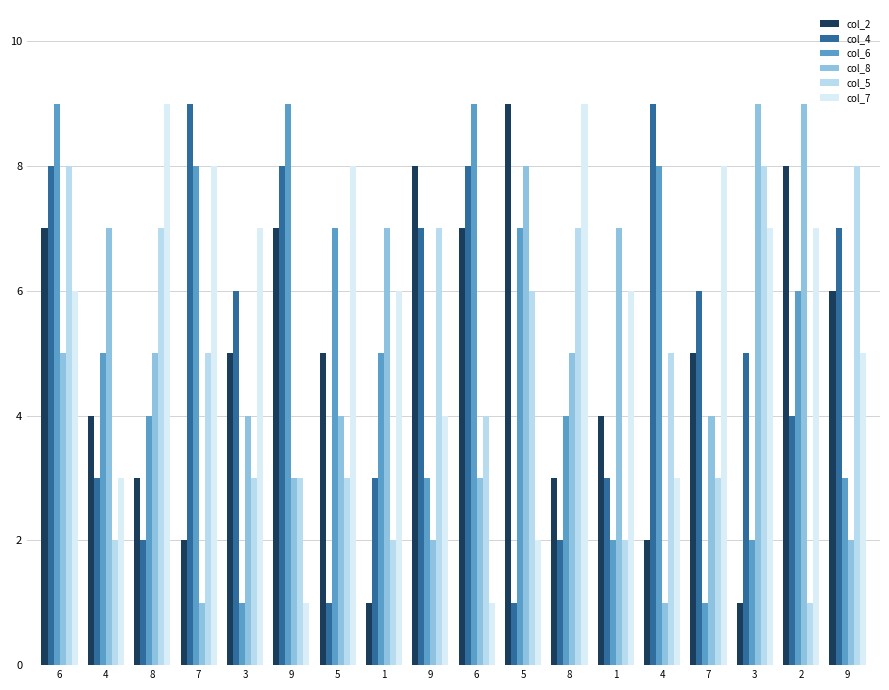

What is the label of the 15th bar from the right?

7